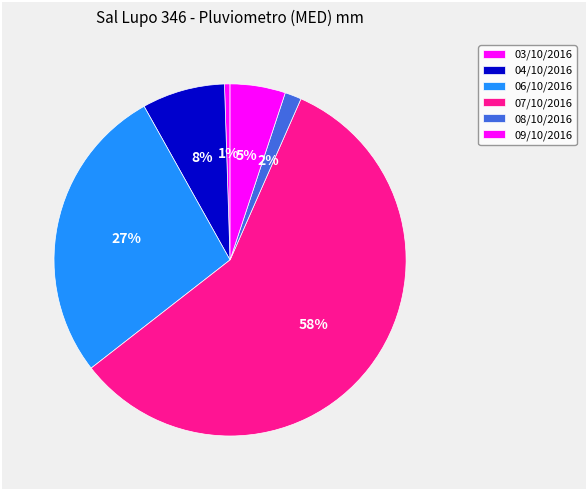

Approximately how many times larger is the value at 09/10/2016 compared to 06/10/2016?

0.2